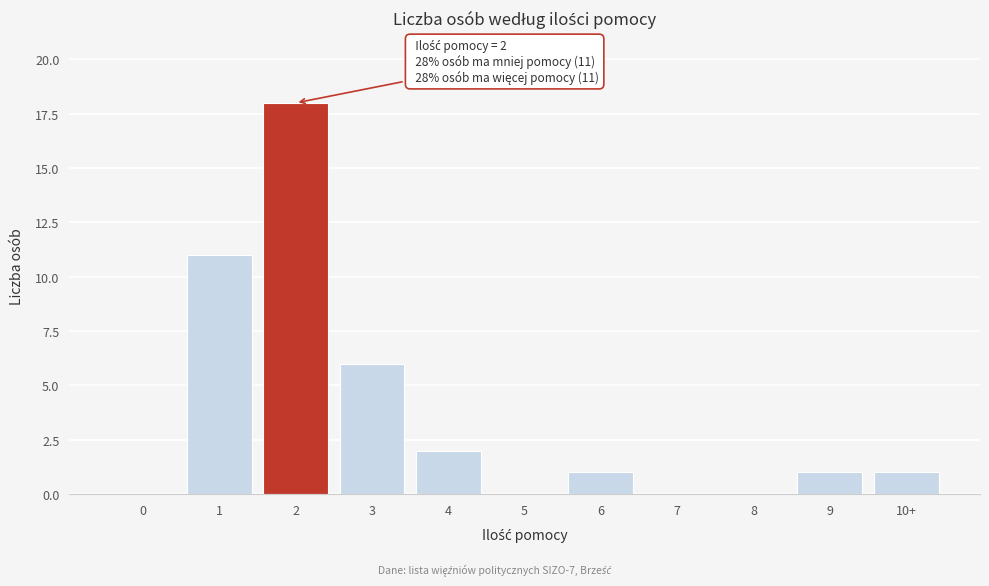

Reading left to right, list all the values displayed in this chart.

0=0	1=11	2=18	3=6	4=2	5=0	6=1	7=0	8=0	9=1	10+=1